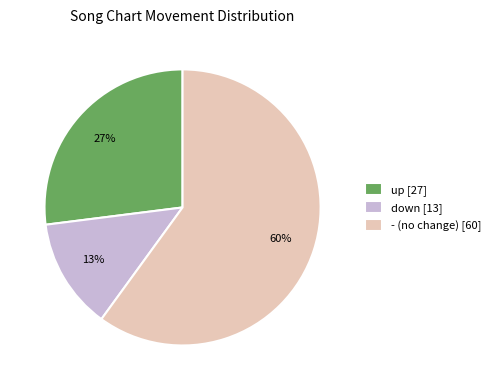

Approximately how many times larger is the value at down [13] compared to up [27]?

0.5